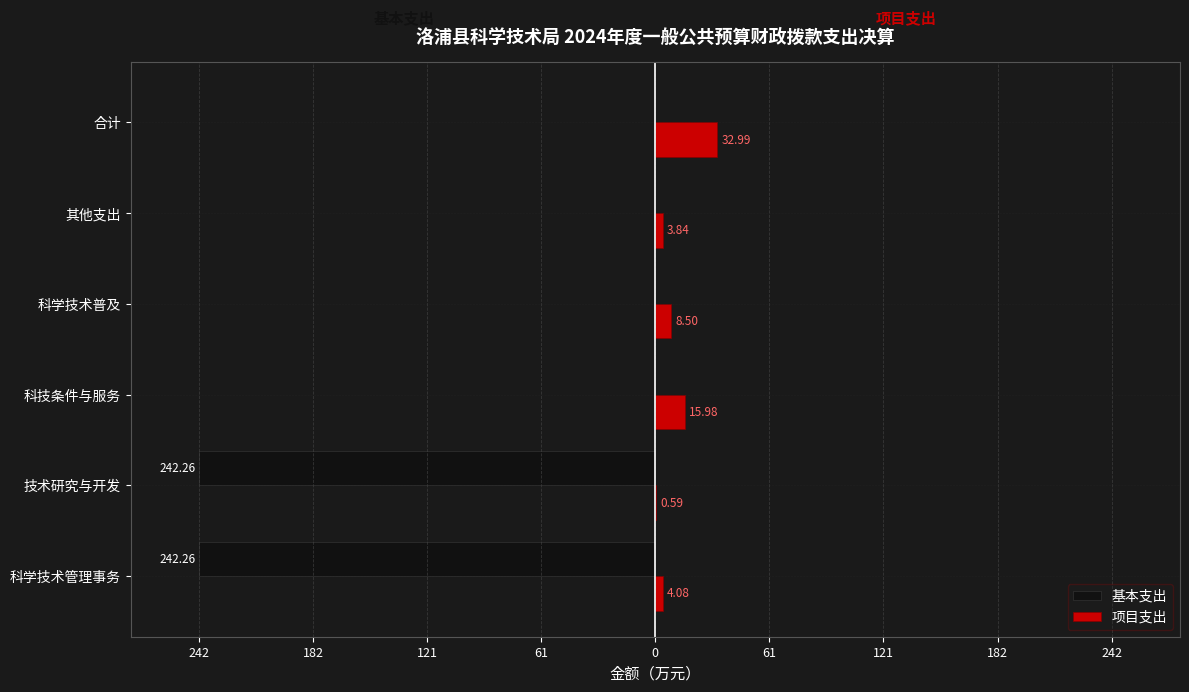

What is the difference between the second highest and minimum values in the 项目支出 series?

15.4